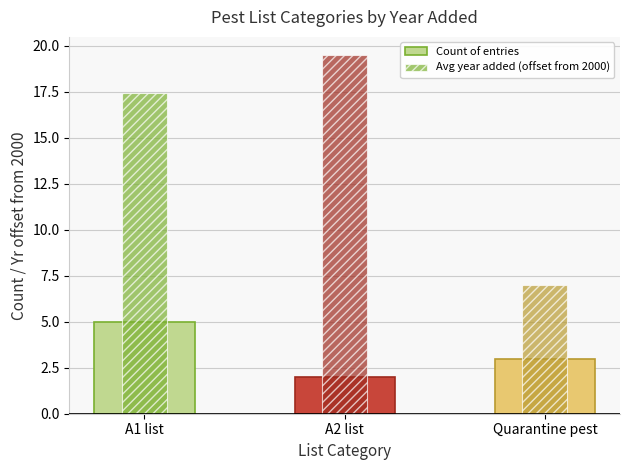

How many groups of bars are there?

3